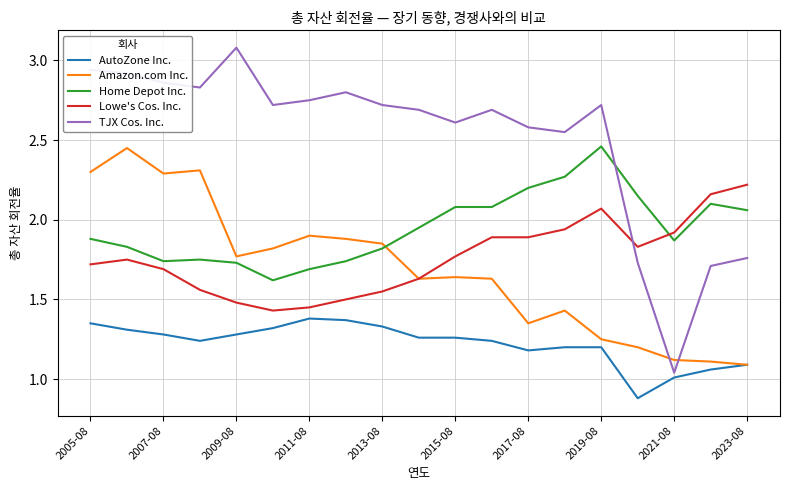

Which series has the largest total across all categories?

TJX Cos. Inc.